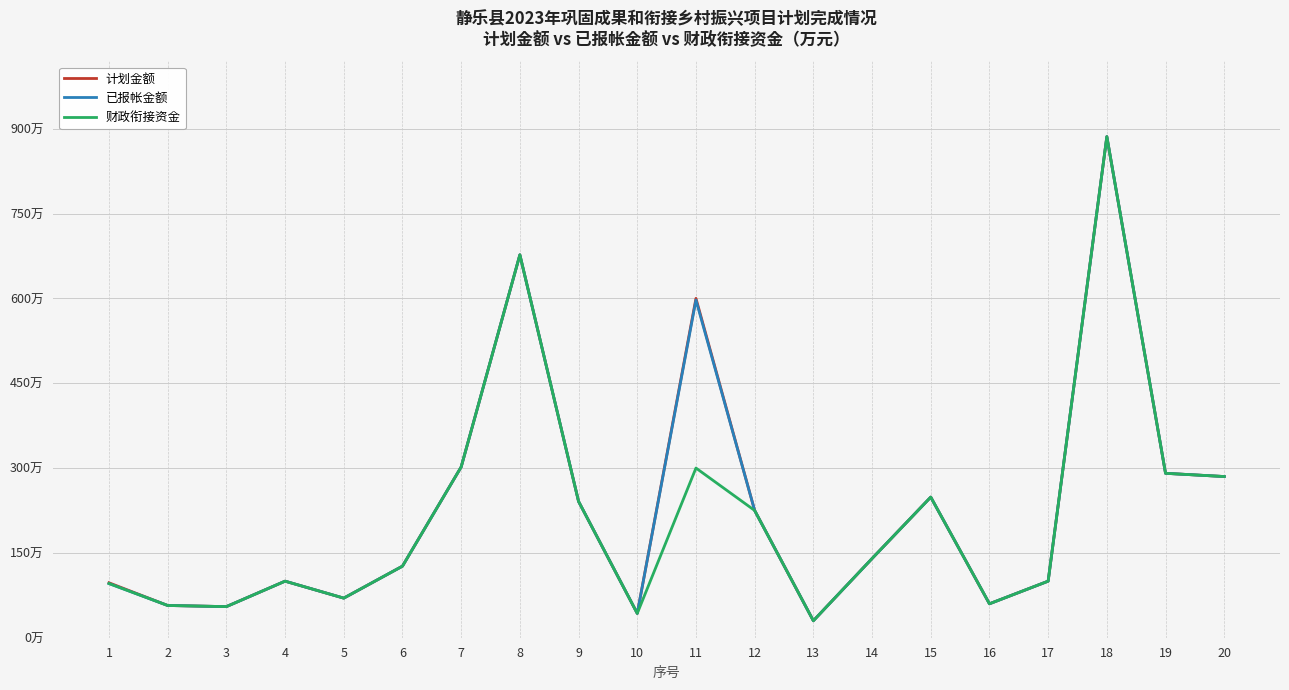

Is the value of 财政衔接资金 at 10 greater than the value of 计划金额 at 18?

No